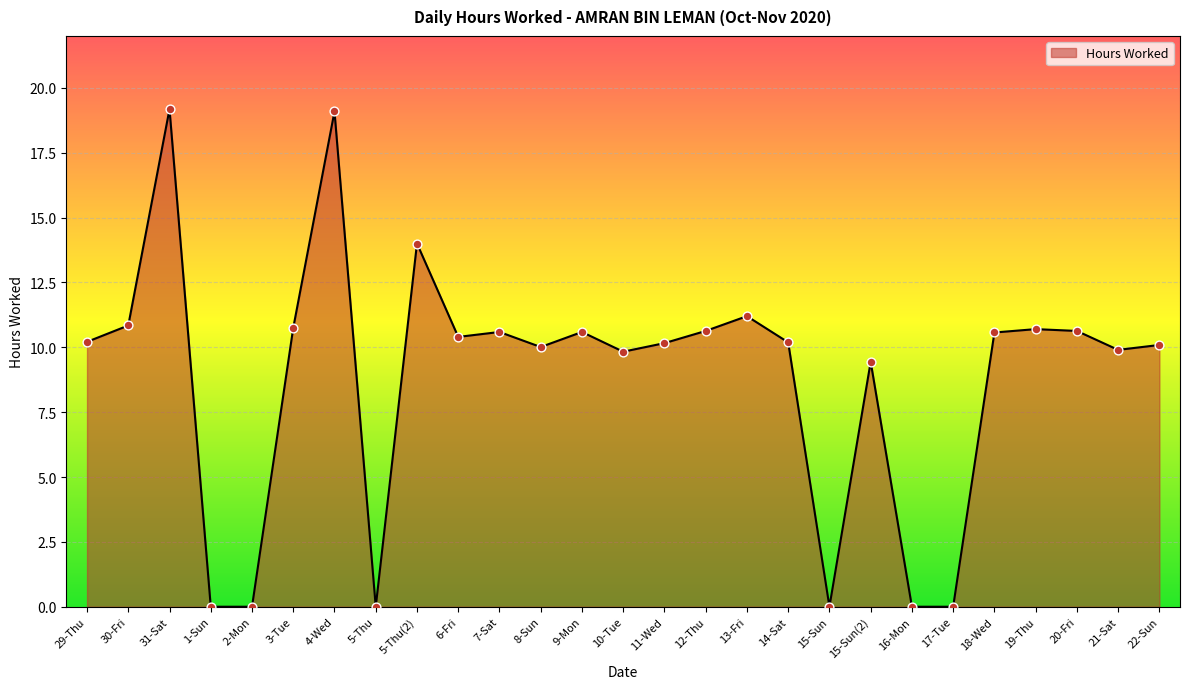

What is the change in value from 5-Thu(2) to 14-Sat?

-3.8